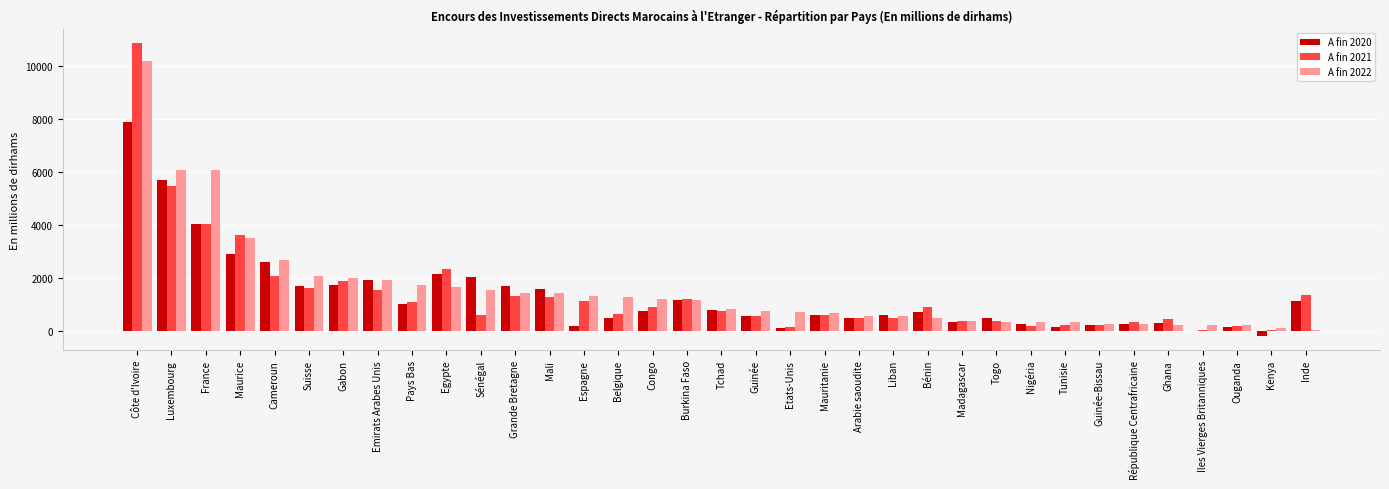

The A fin 2022 series shows 1542 at Sénégal. True or false?

True